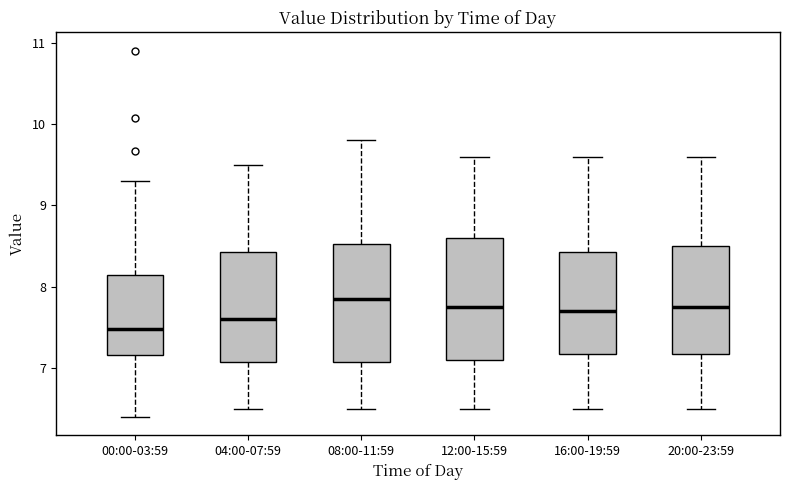

Where does the upper whisker of the box for 12:00-15:59 end on the y-axis? The values are not printed on the chart, so give them approximately, as read against the axis.

9.6